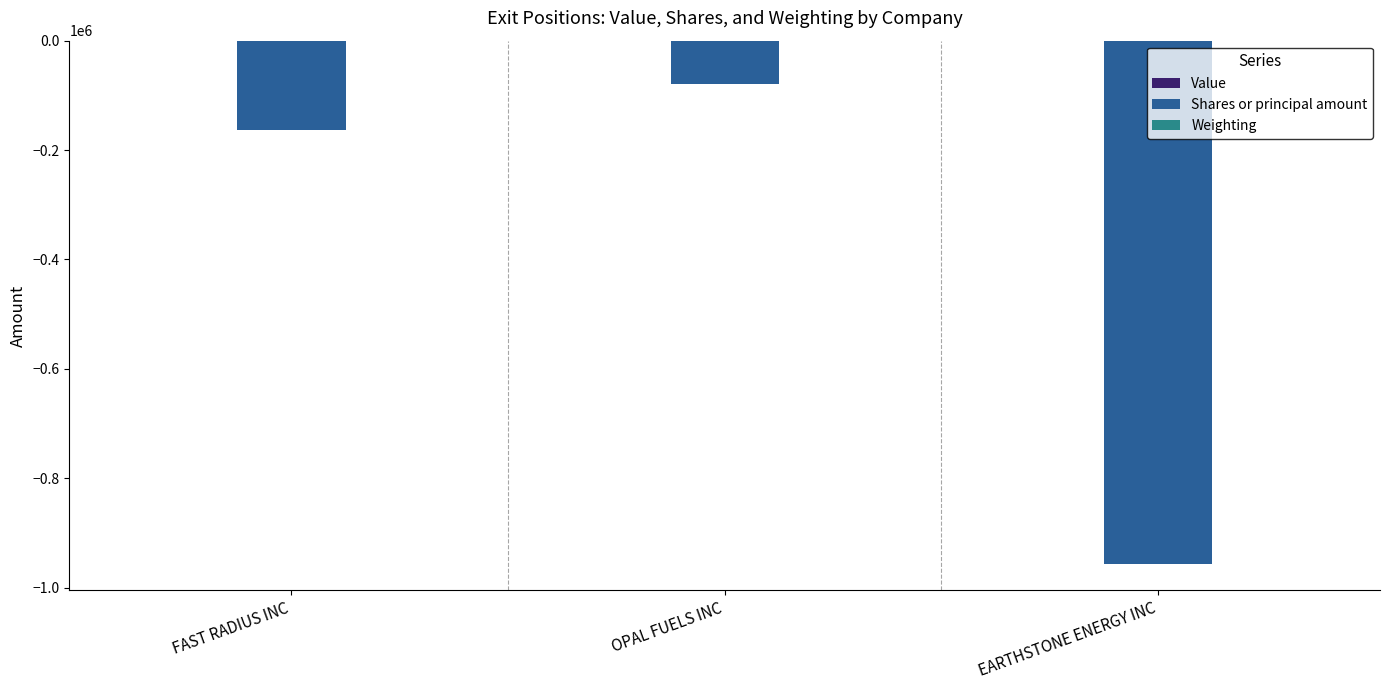

True or false: Shares or principal amount has a value of -162500.0 at FAST RADIUS INC.

True